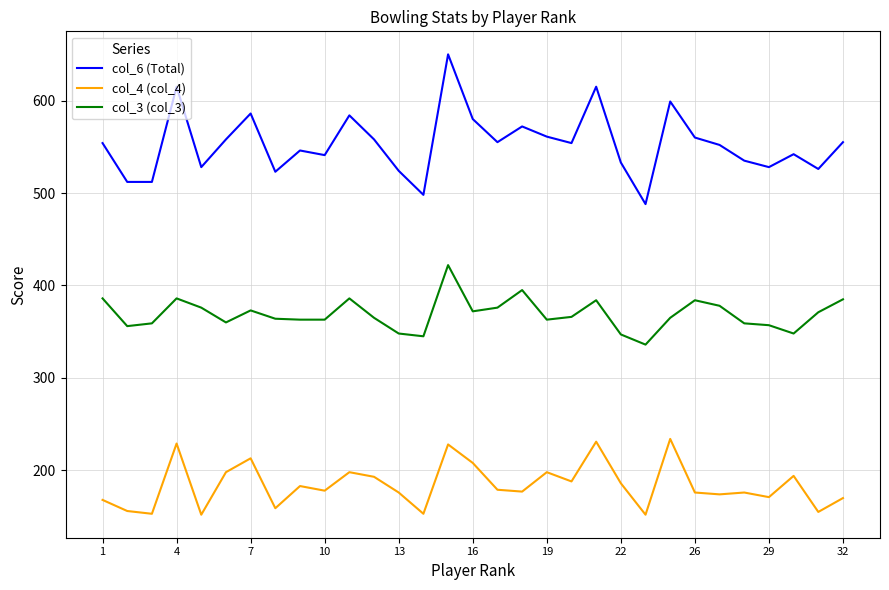

Which series has the largest total across all categories?

col_6 (Total)